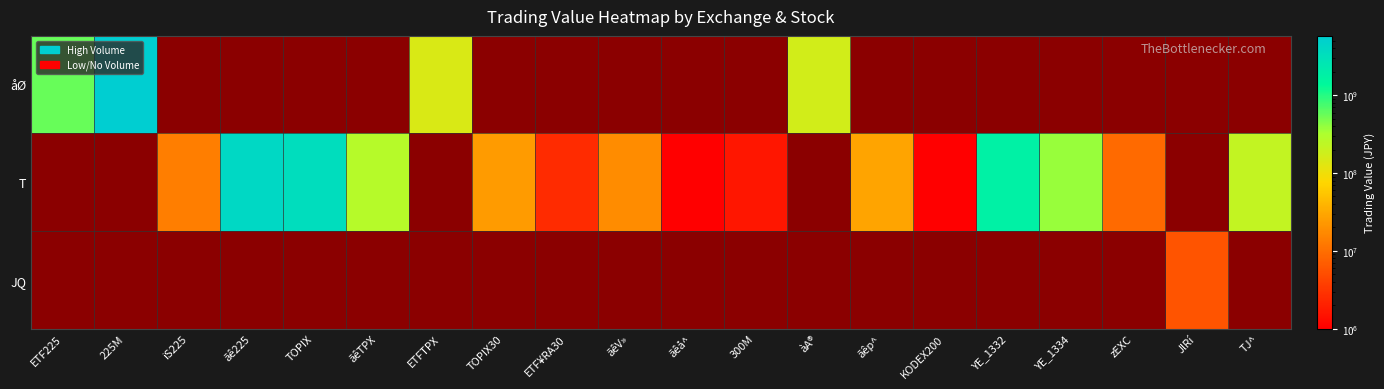

At how many categories does at least one series exceed 46839002?

10